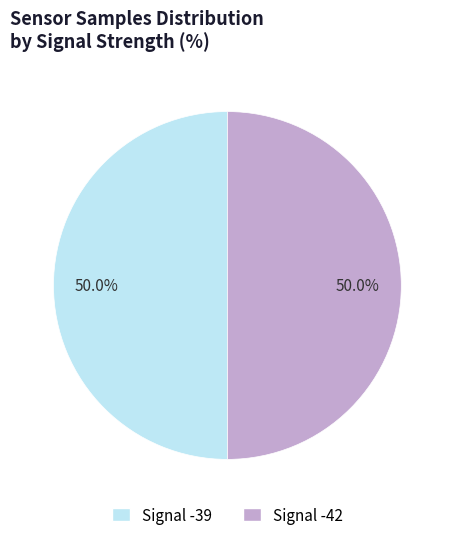

To the nearest percent, what is the combined percentage of Signal -42 and Signal -39?

100%